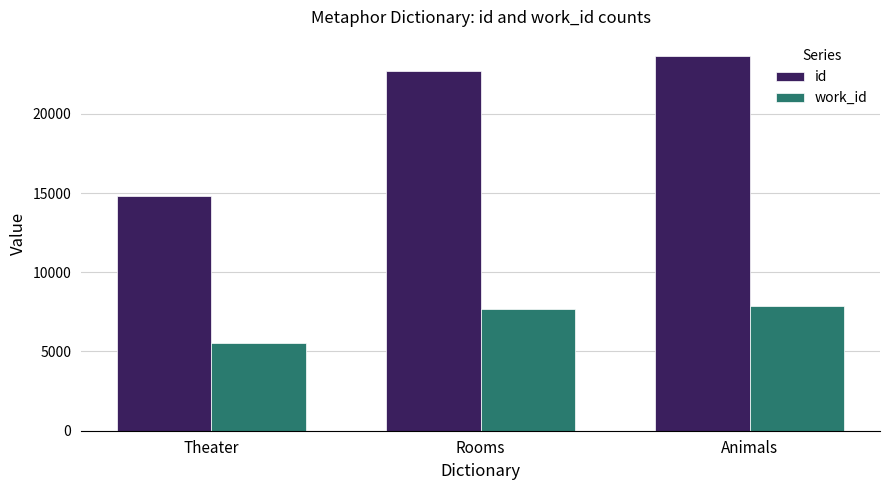

What is the highest value of the work_id series?

7844